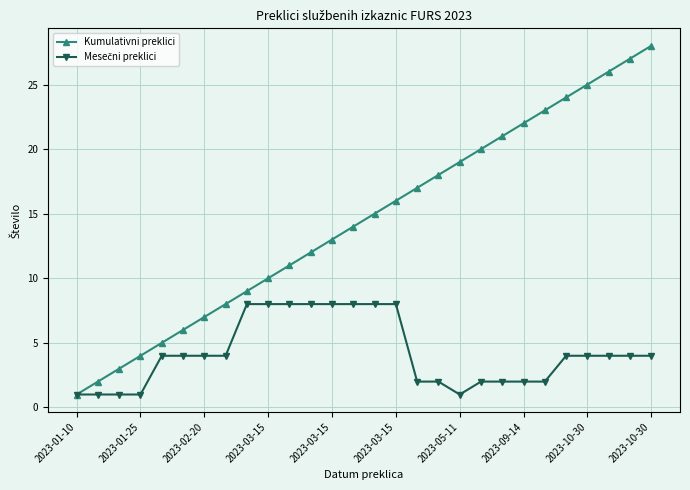

Which series has the largest total across all categories?

Kumulativni preklici